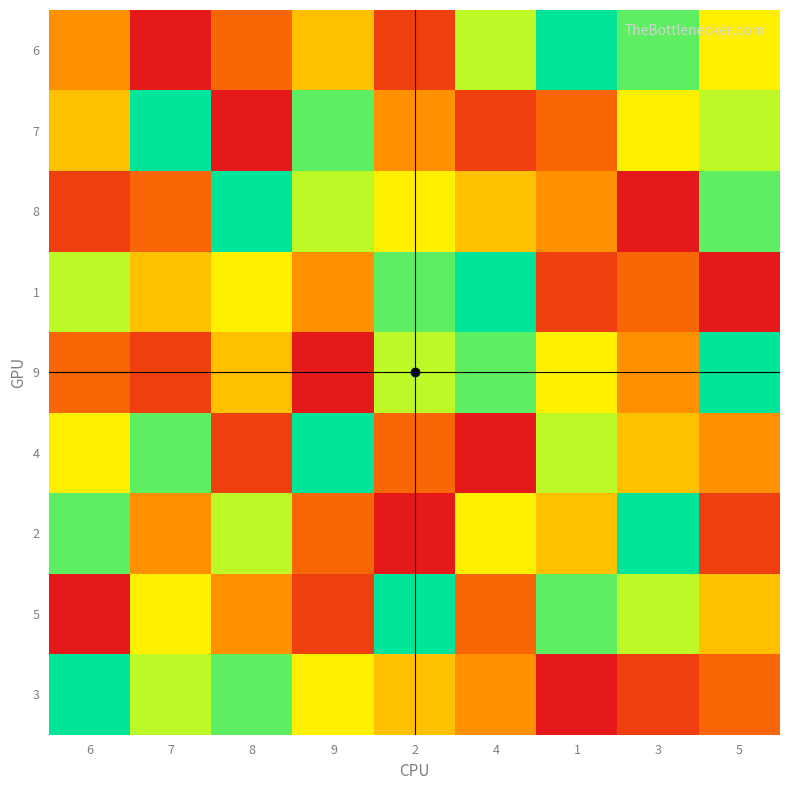

Rank the series by their maximum value, from highest to lowest.

6, 7, 8, 1, 9, 4, 2, 5, 3